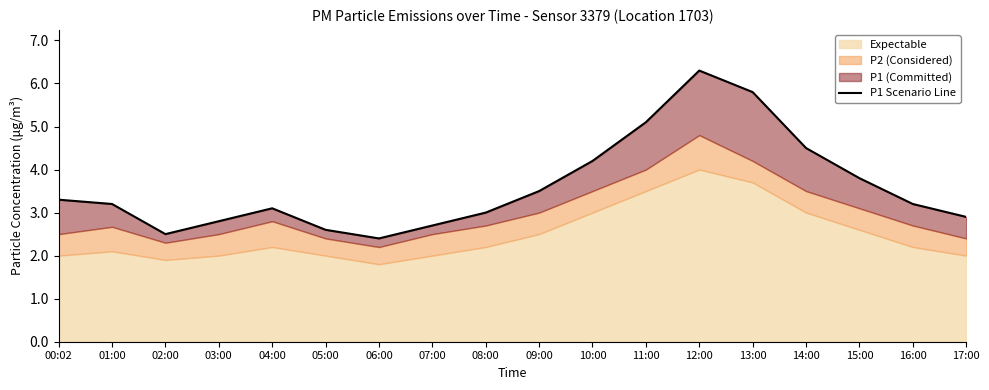

List the labels in order of value, smallest first.

06:00, 02:00, 05:00, 07:00, 03:00, 17:00, 08:00, 04:00, 01:00, 16:00, 00:02, 09:00, 15:00, 10:00, 14:00, 11:00, 13:00, 12:00